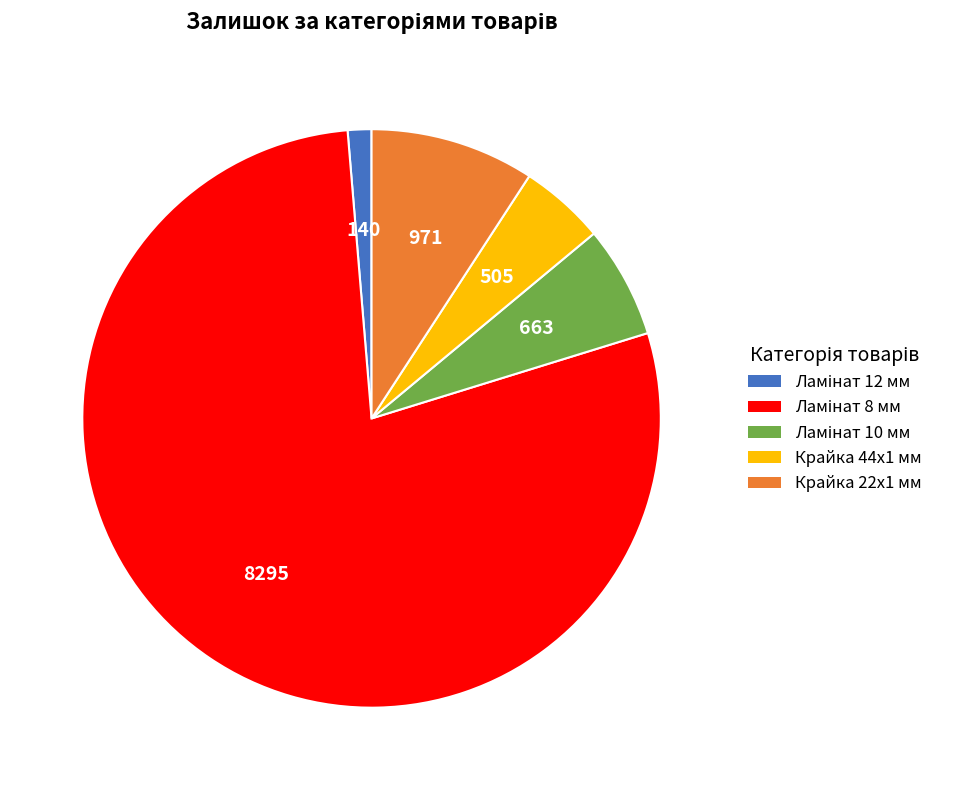

Is there any slice that represents more than half of the pie?

Yes